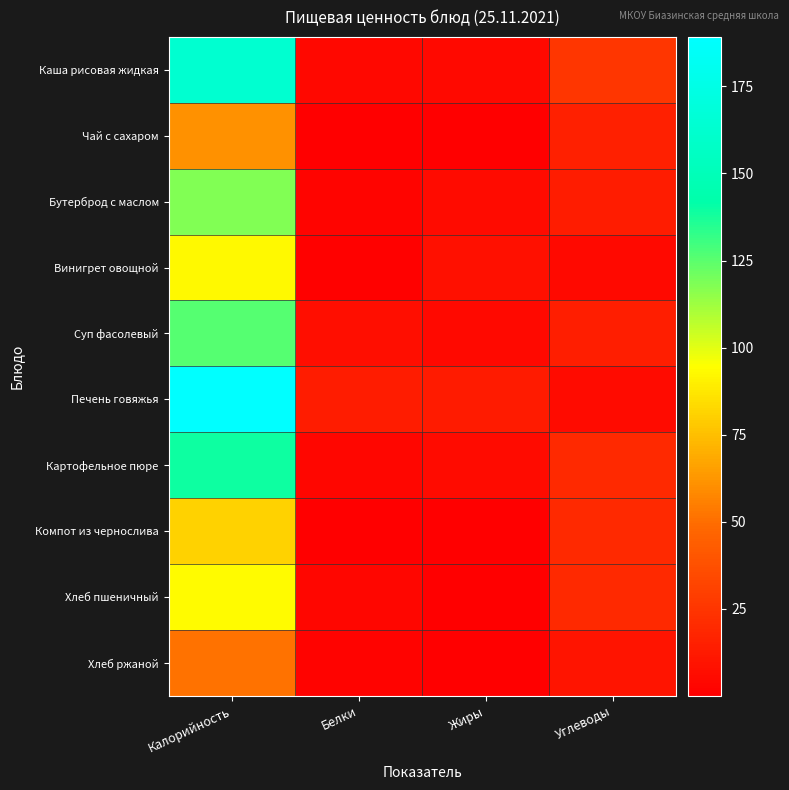

Which series has the largest total across all categories?

Печень говяжья